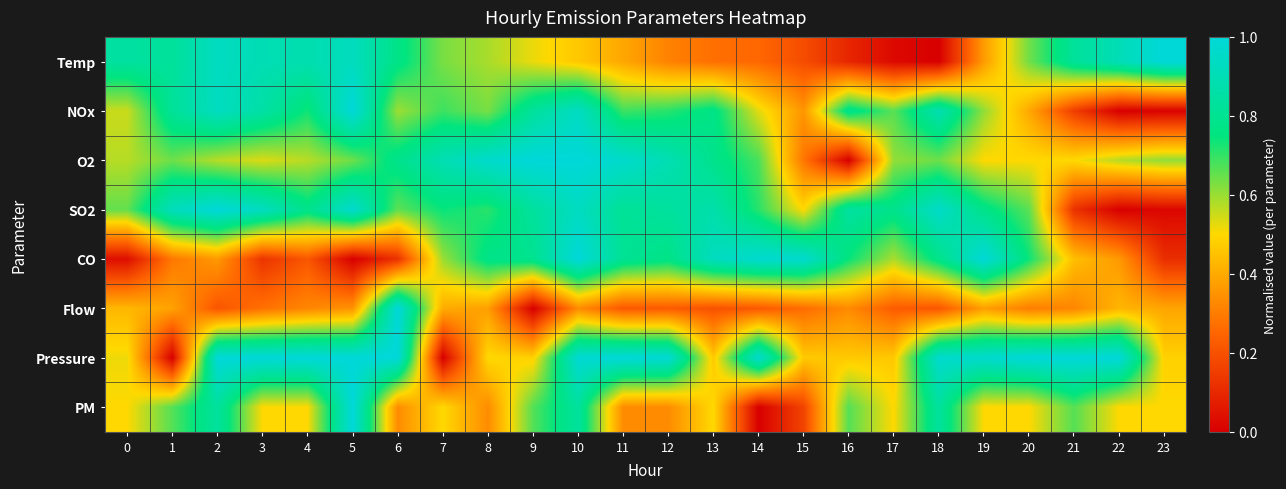

At how many categories does at least one series exceed 0?

24